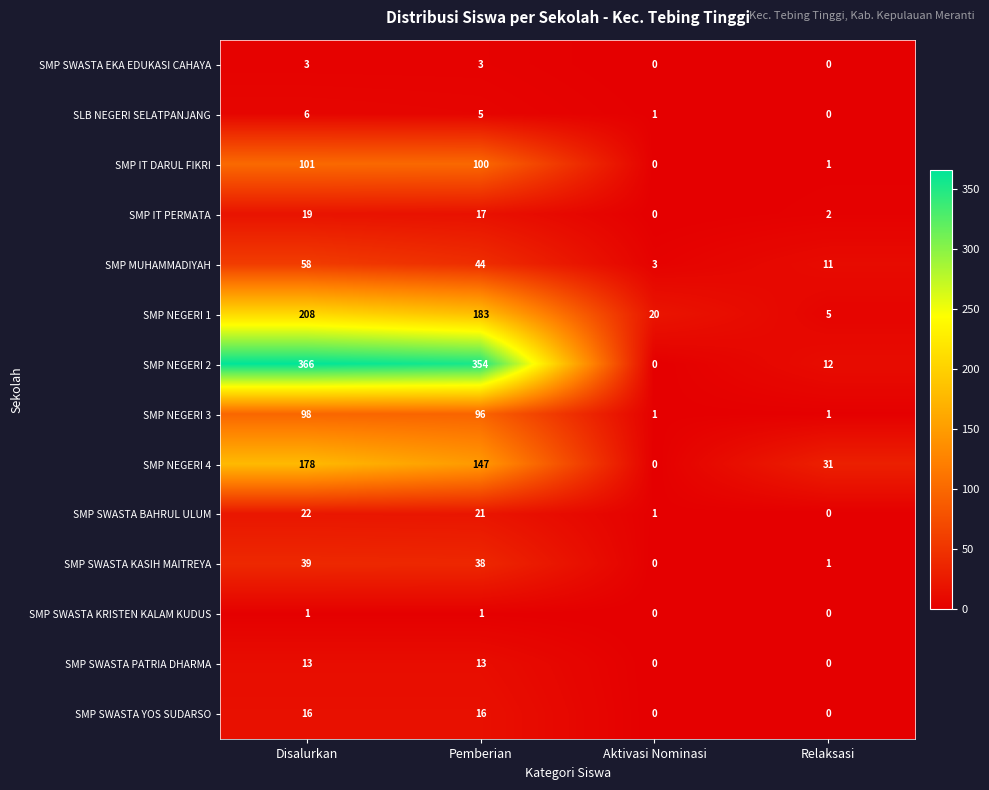

What is the highest value of the SMP NEGERI 3 series?

98